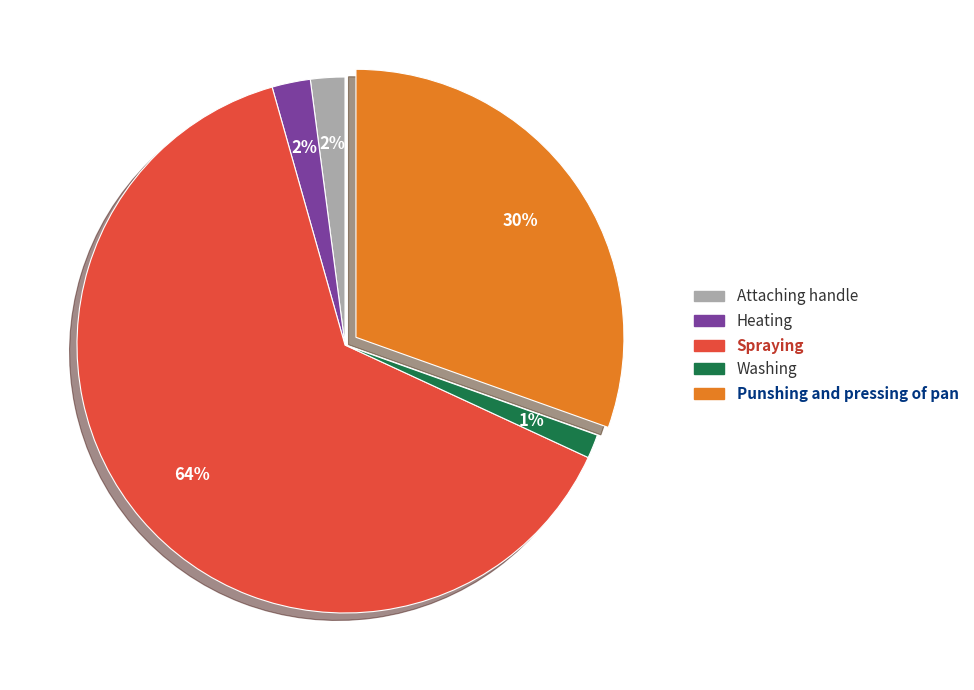

Combined, do Attaching handle and Heating account for over 50%?

No